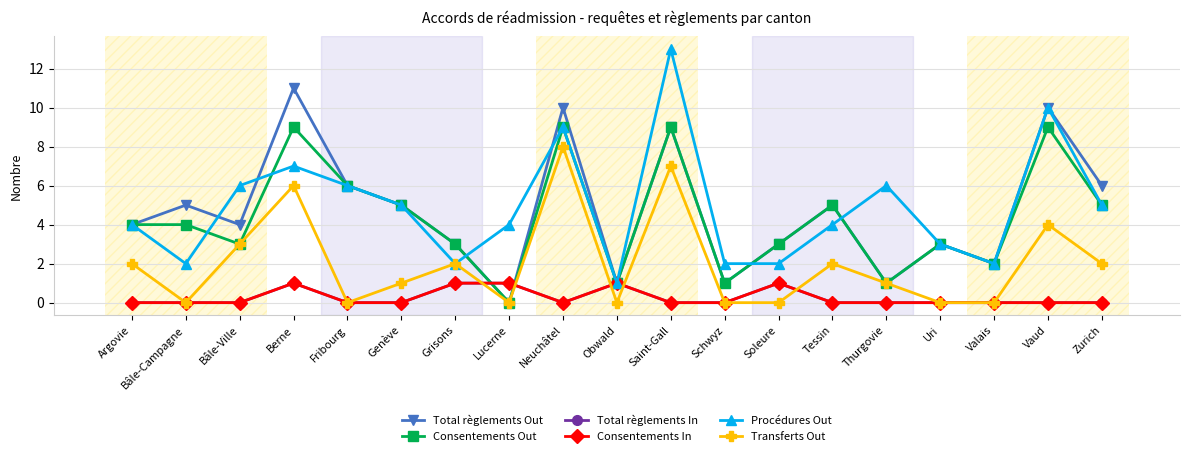

At which category is the sum across all series the highest?

Saint-Gall